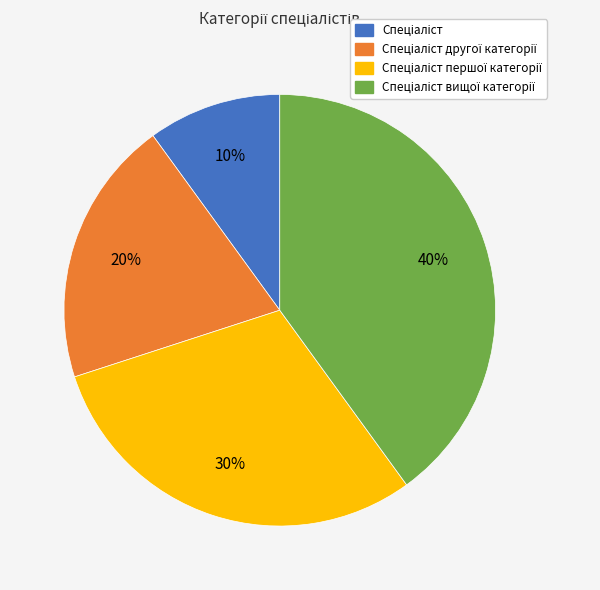

Is there any slice that represents more than half of the pie?

No